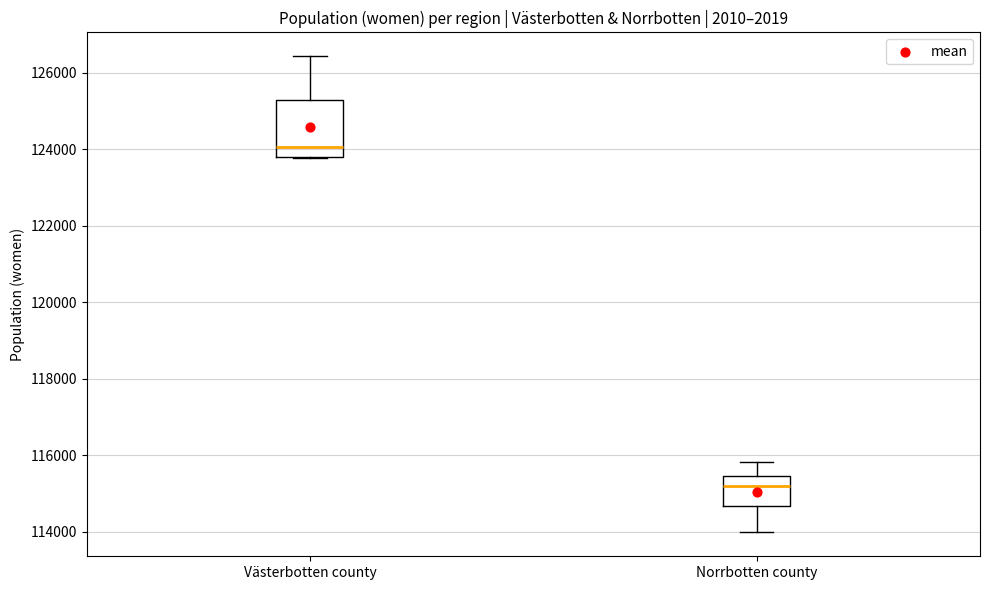

Which box is the tallest, from its lower edge to its upper edge?

Västerbotten county